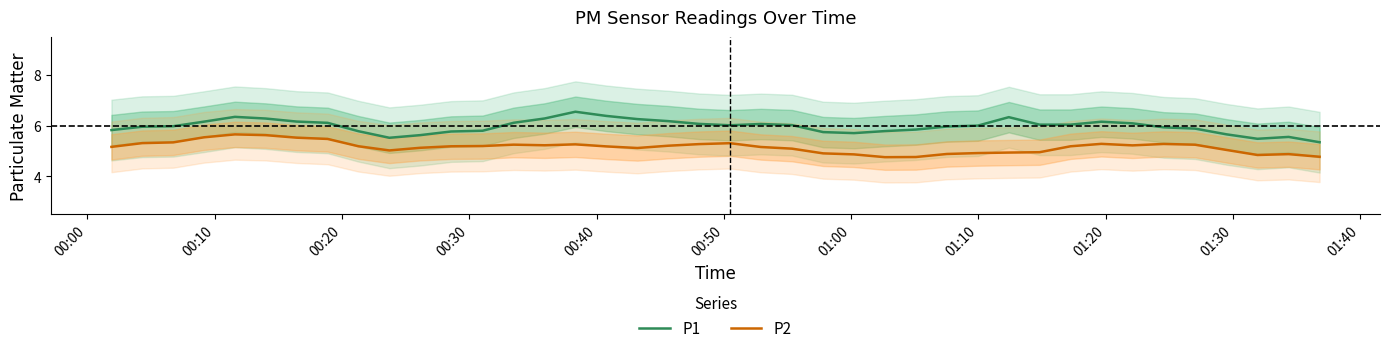

Which series has the largest total across all categories?

P1